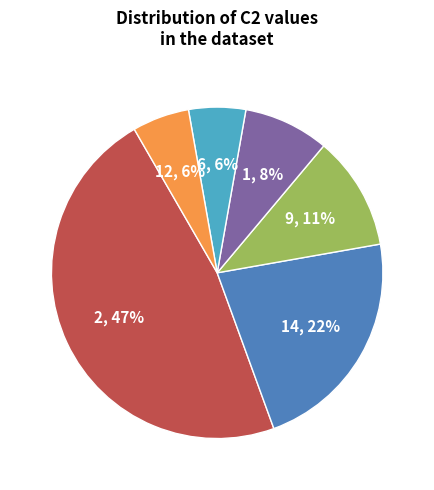

To the nearest percent, what is the average slice percentage?

17%